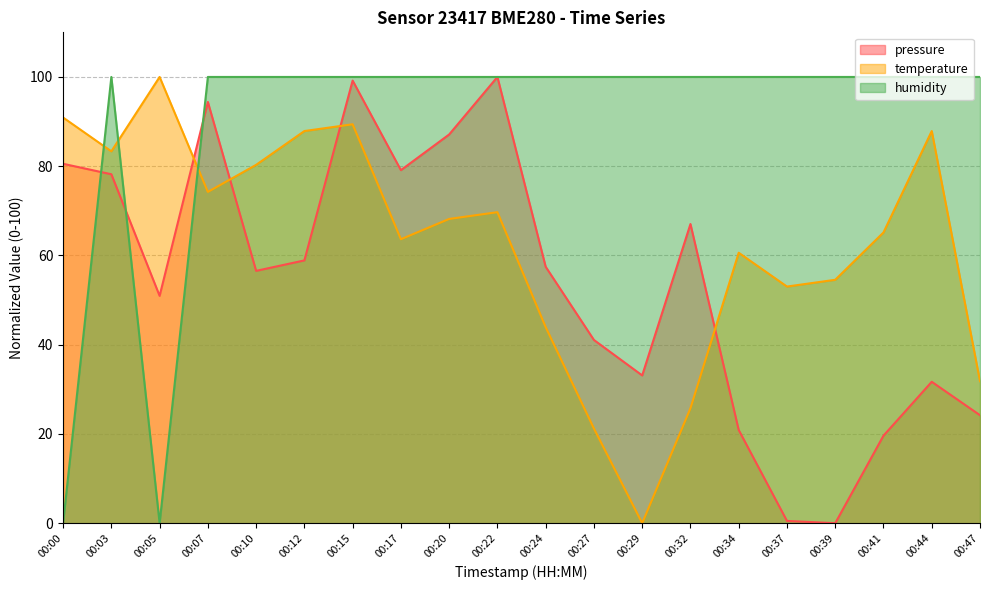

How many data points does each series have?

20